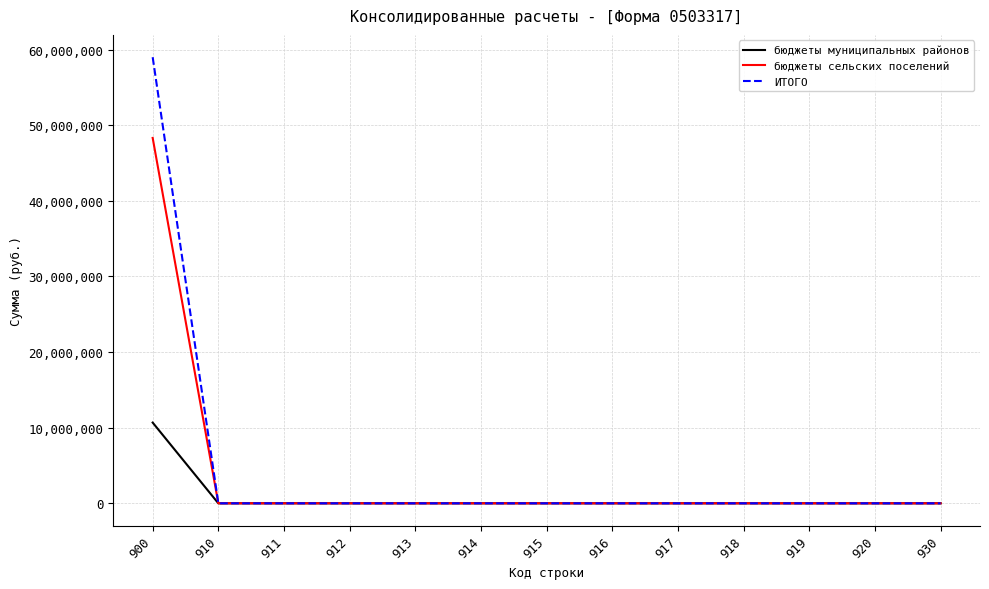

What is the highest value of the бюджеты муниципальных районов series?

10676874.9